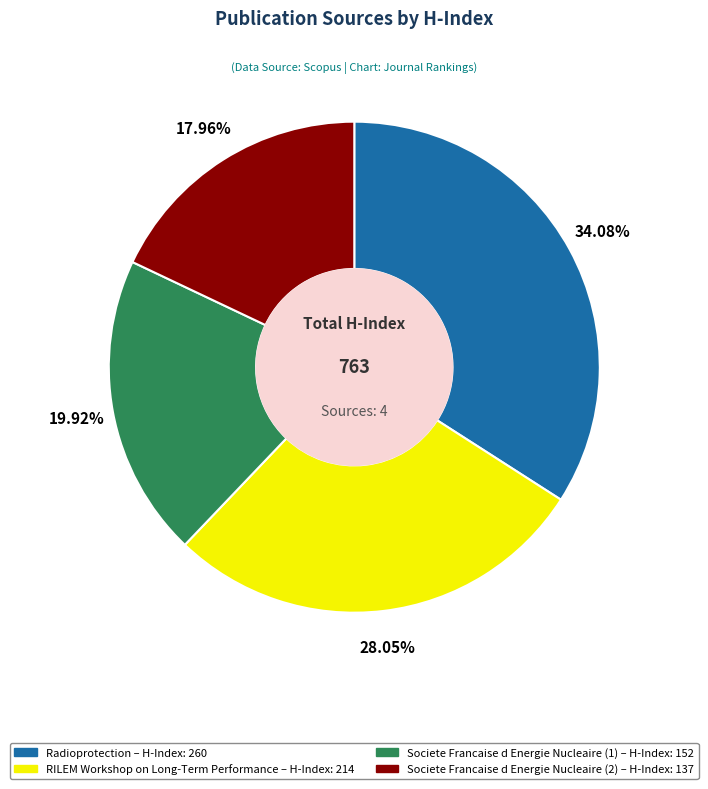

Which category has the smallest portion of the pie?

Societe Francaise d Energie Nucleaire (2)